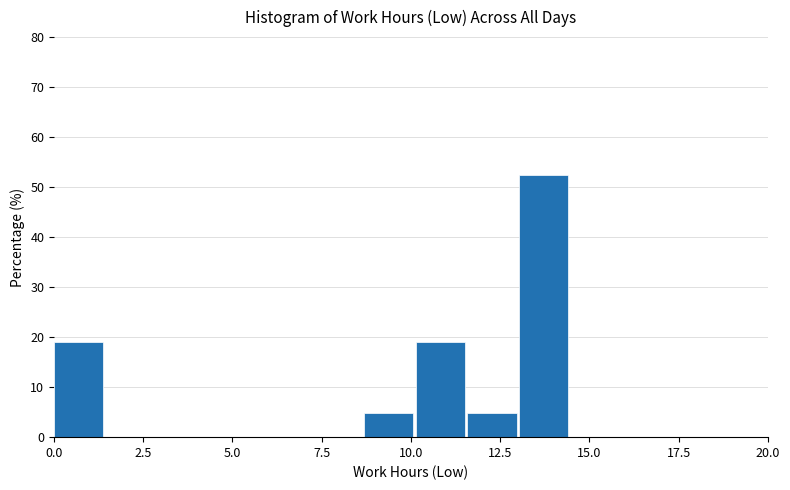

Around what value on the x-axis is the tallest bar? Give the approximate position of its centre, as read against the axis.

13.5